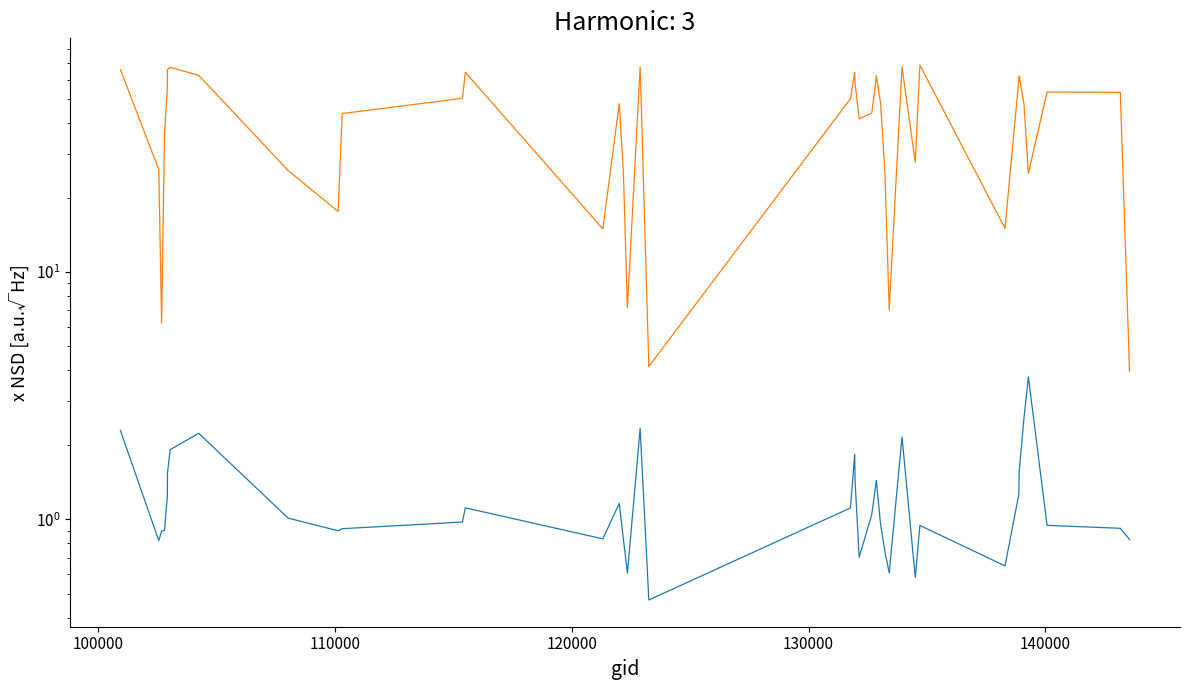

What is the smallest value displayed?

0.5